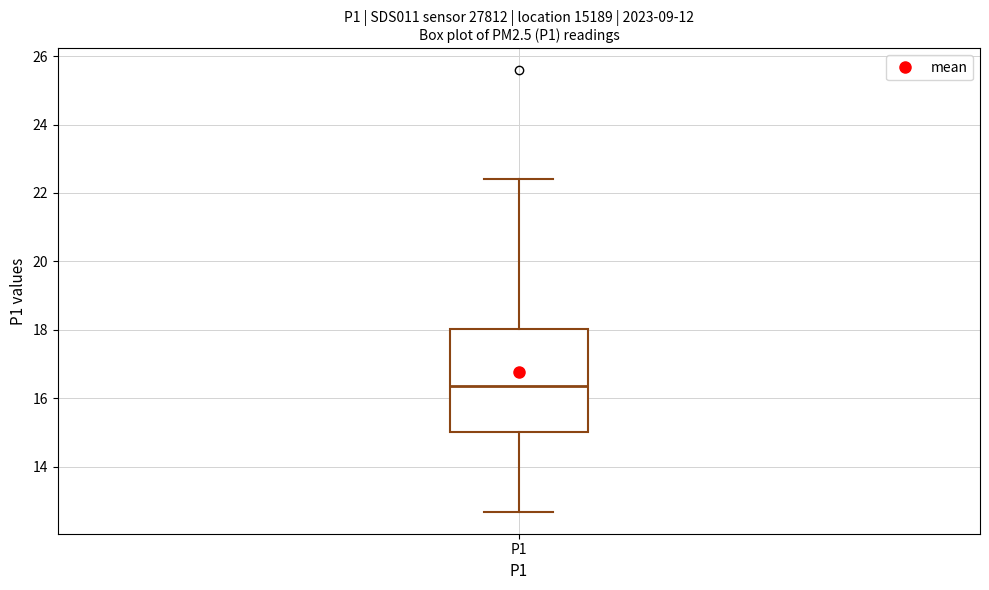

Read this box plot against the y-axis: the position of the median line, the range covered by the box, and the ends of both whiskers. The values are not printed on the chart, so give them approximately, as read against the axis.

median 16.4, box 15.0 to 18.0, whiskers 12.6 to 22.4